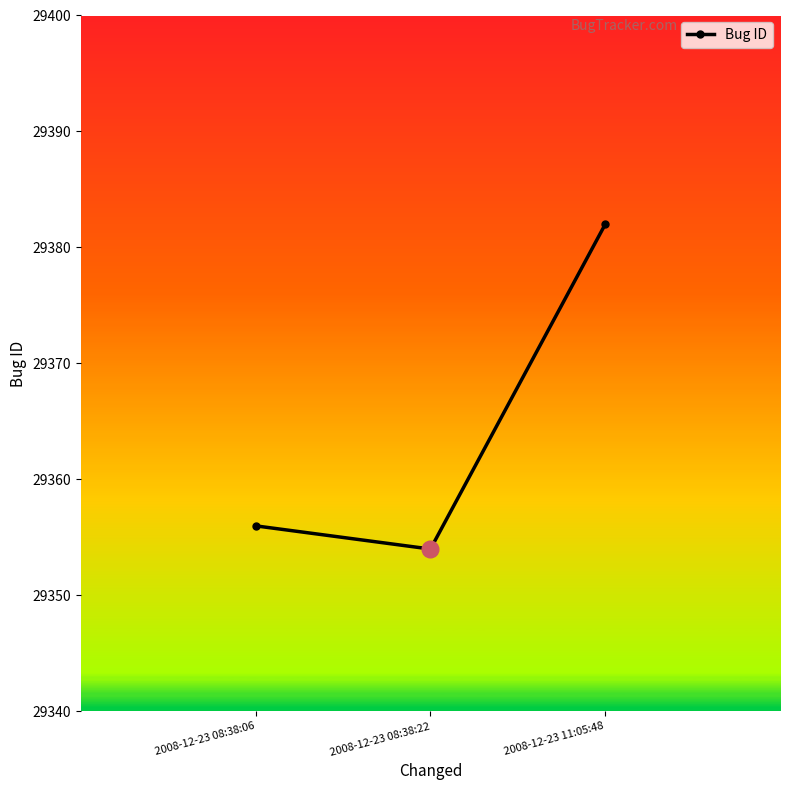

What is the smallest value displayed?

29354